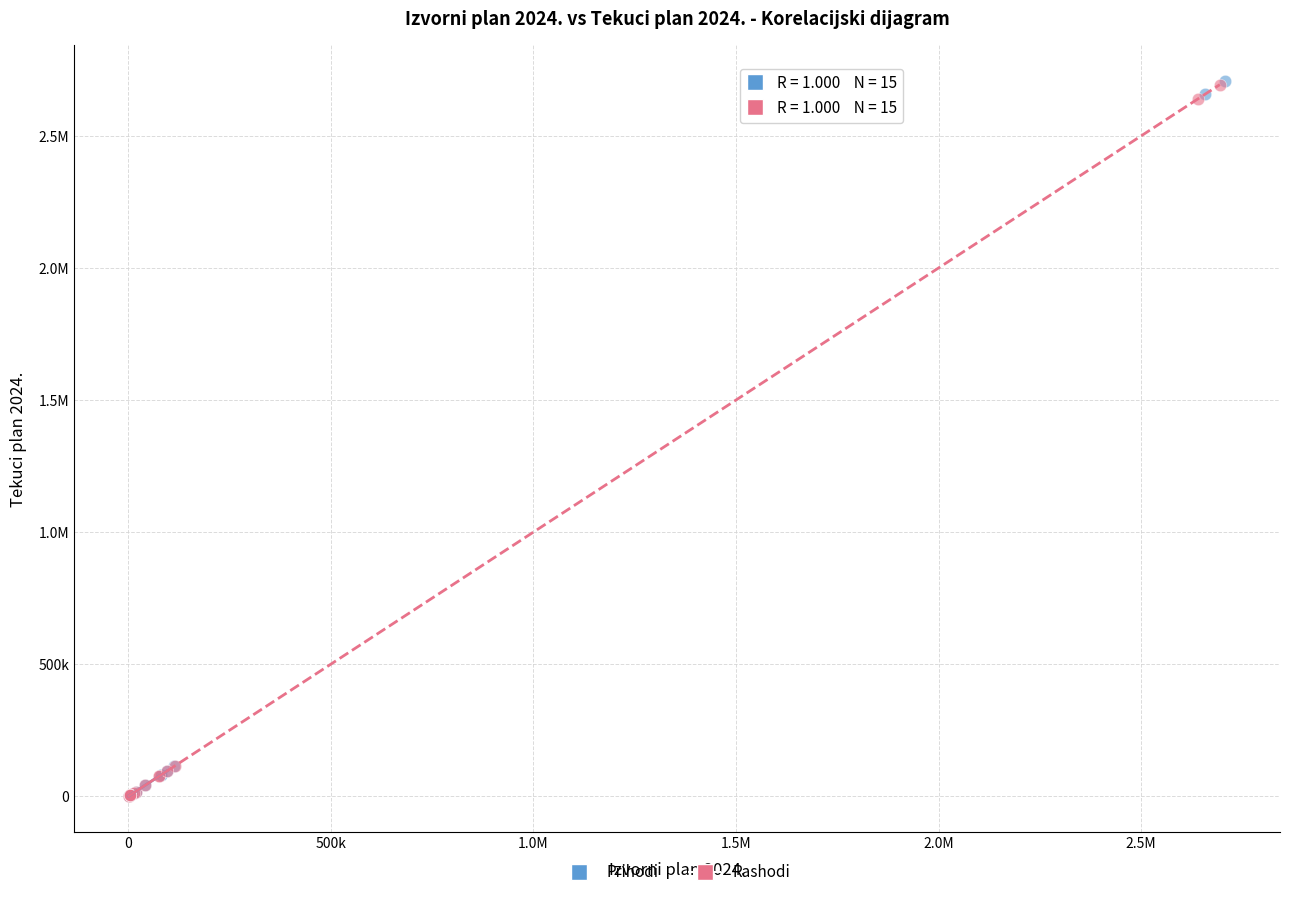

What are all the series names shown in the legend?

Prihodi, Rashodi